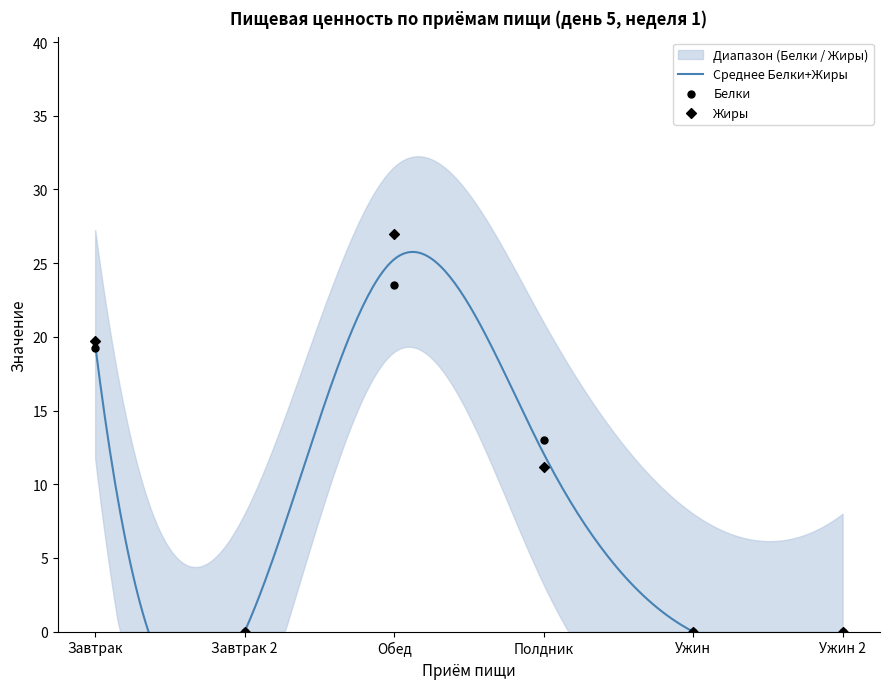

Which series has the widest spread of Y values?

Жиры